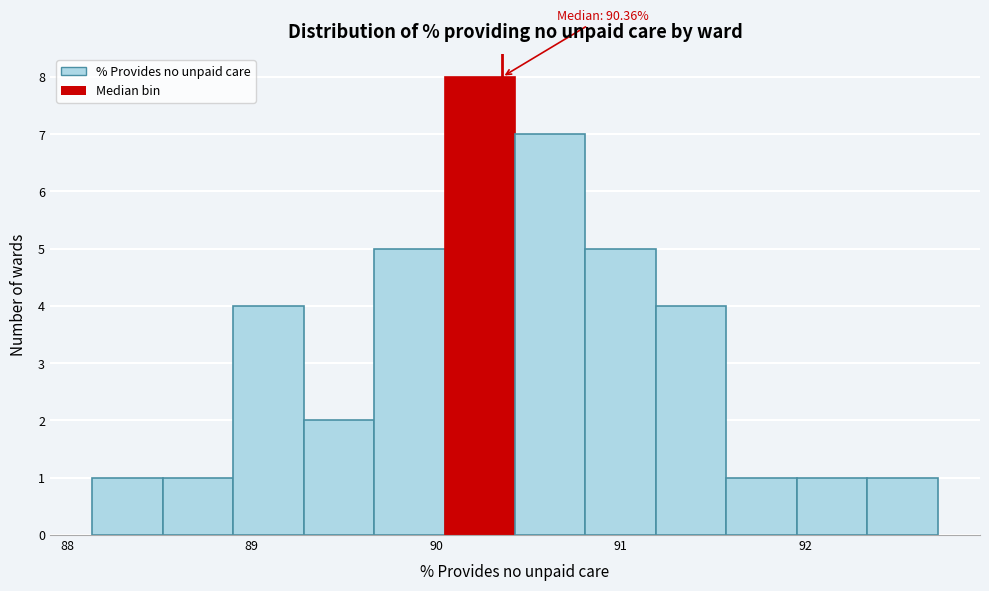

Read against the x-axis, roughly where is the centre of the tallest bar?

90.2